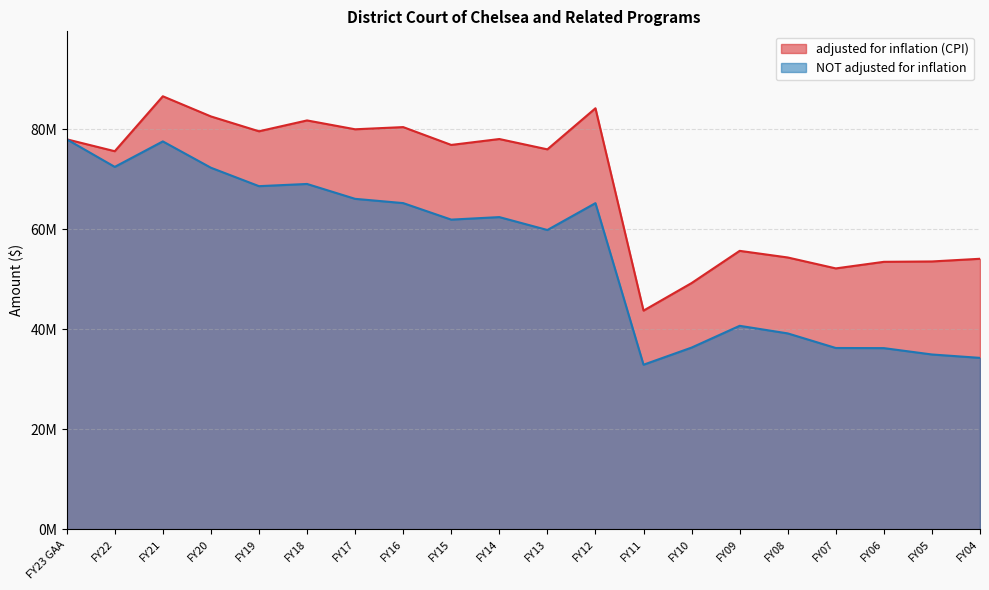

What is the sum of the adjusted for inflation (CPI) values at FY14 and FY23 GAA?

155976622